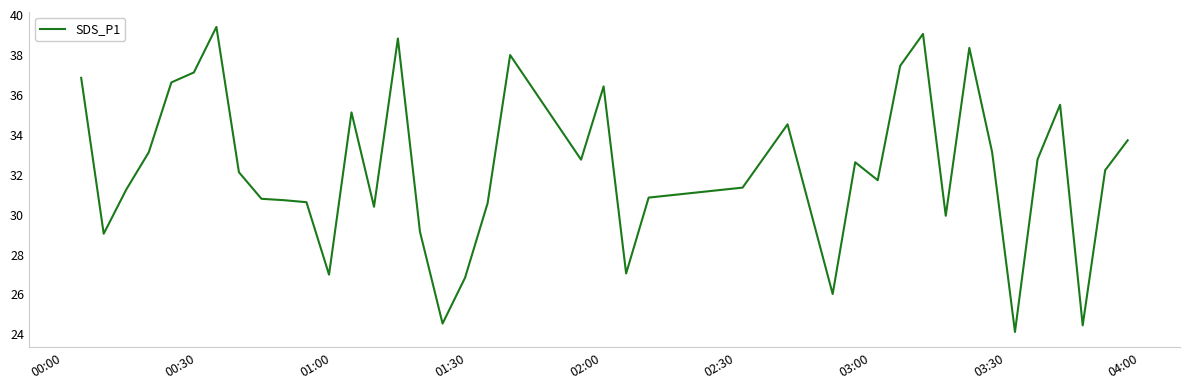

What is the smallest value displayed?

24.1